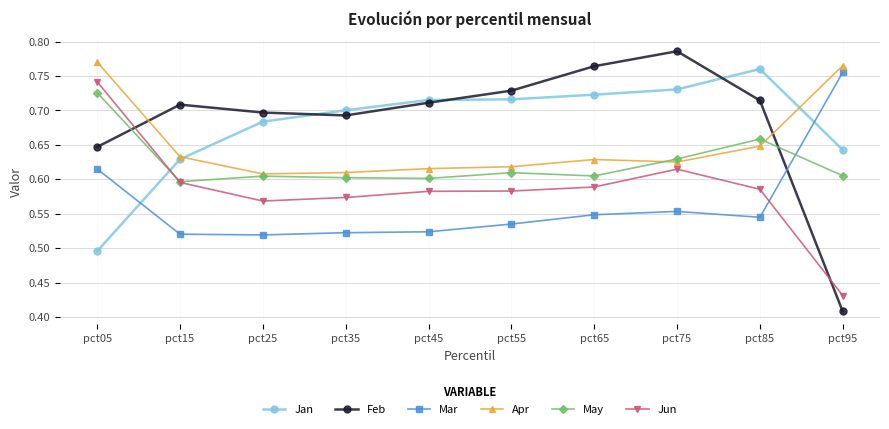

Which label corresponds to the smallest value in the chart?

pct95